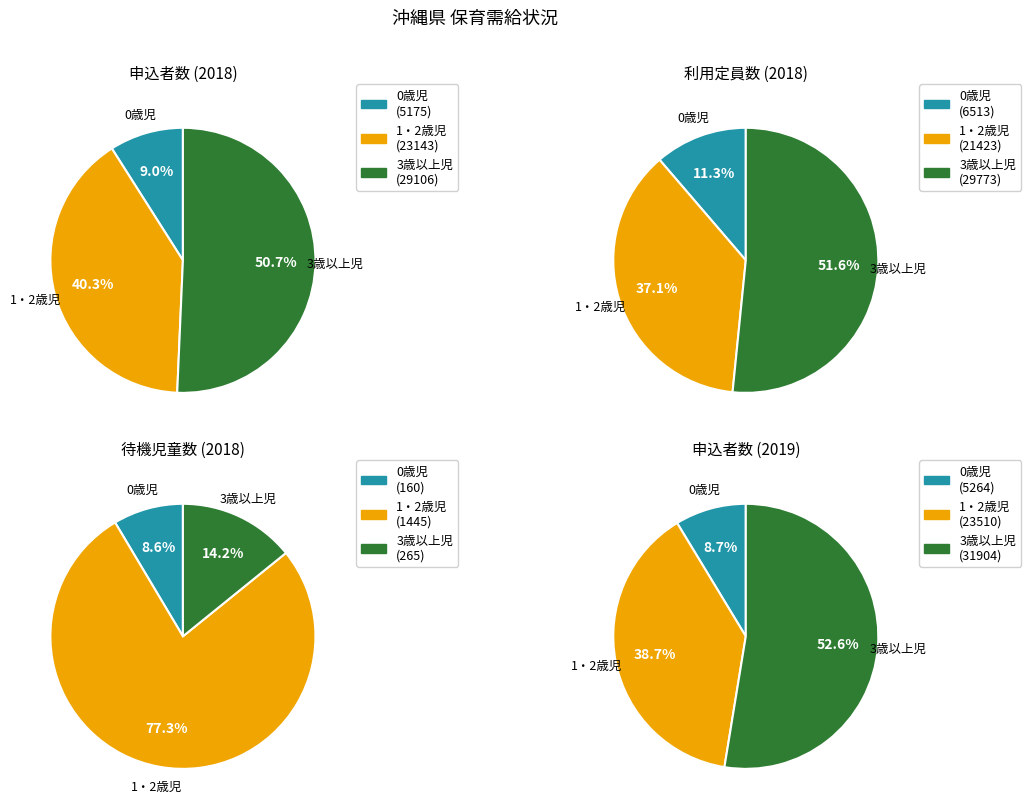

What is the majority slice?

3歳以上児